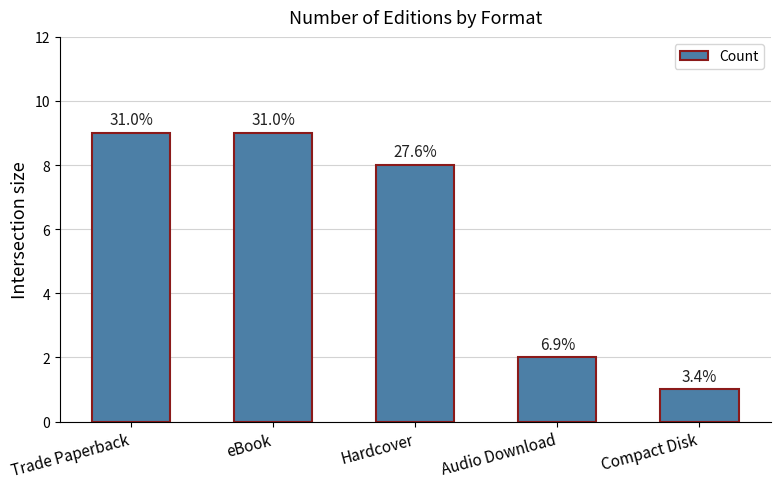

How many bars are there in total?

5